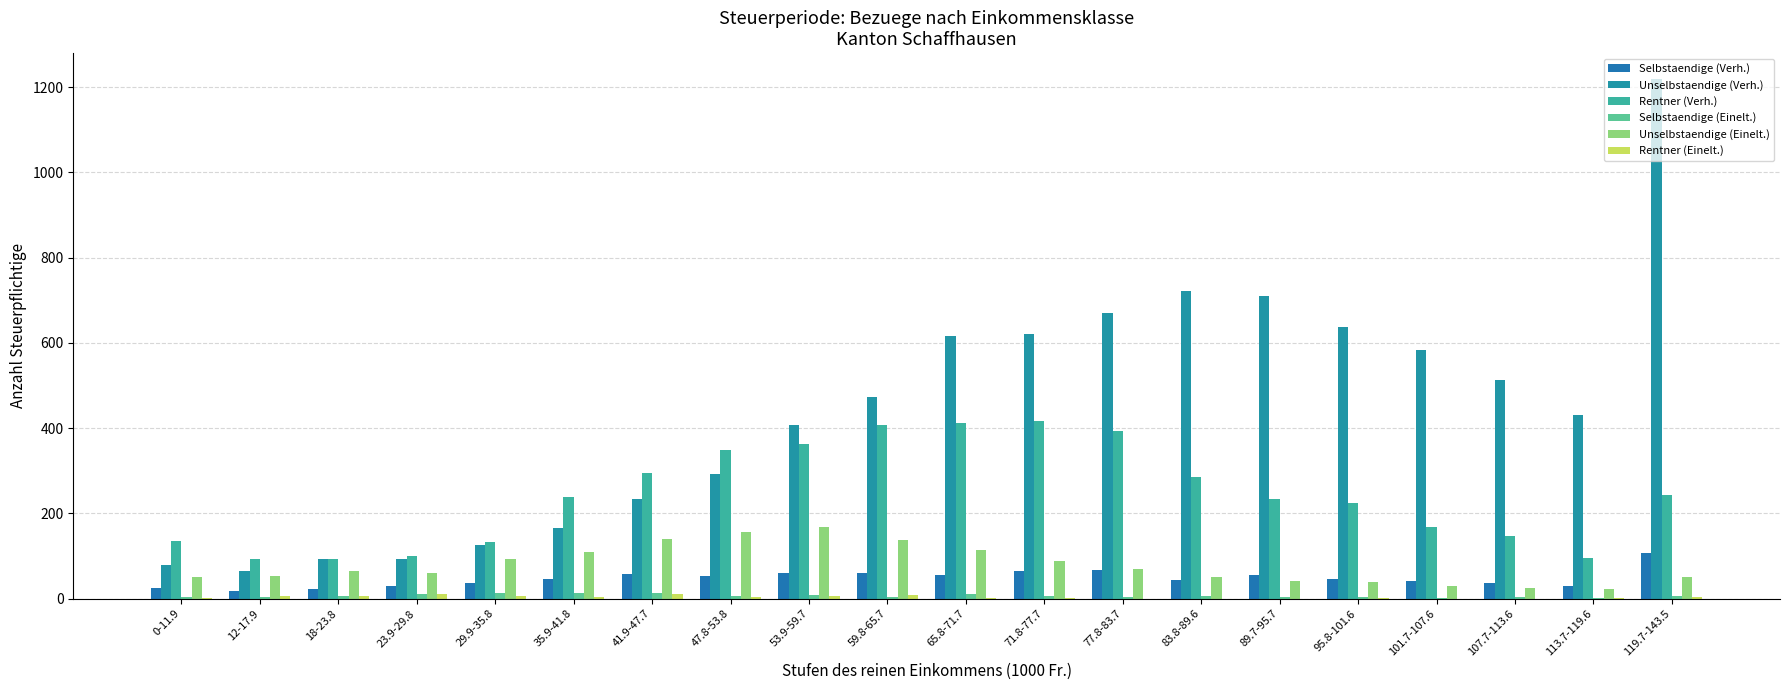

Reading left to right, what are all the values shown in this chart?

Selbstaendige (Verh.): 25	19	22	29	36	46	57	54	61	61	55	65	67	43	55	45	42	36	29	108
Unselbstaendige (Verh.): 80	64	93	93	126	166	234	292	407	472	617	620	671	723	709	637	584	514	432	1219
Rentner (Verh.): 136	93	93	101	133	239	294	349	362	408	412	416	393	286	234	225	169	147	96	243
Selbstaendige (Einelt.): 5	4	7	12	13	14	14	6	8	5	10	6	5	6	4	3	1	3	1	7
Unselbstaendige (Einelt.): 52	53	66	60	93	109	141	156	169	138	115	89	70	52	42	38	29	24	22	52
Rentner (Einelt.): 1	6	6	10	6	4	11	4	7	8	2	2	0	0	0	1	0	0	2	3